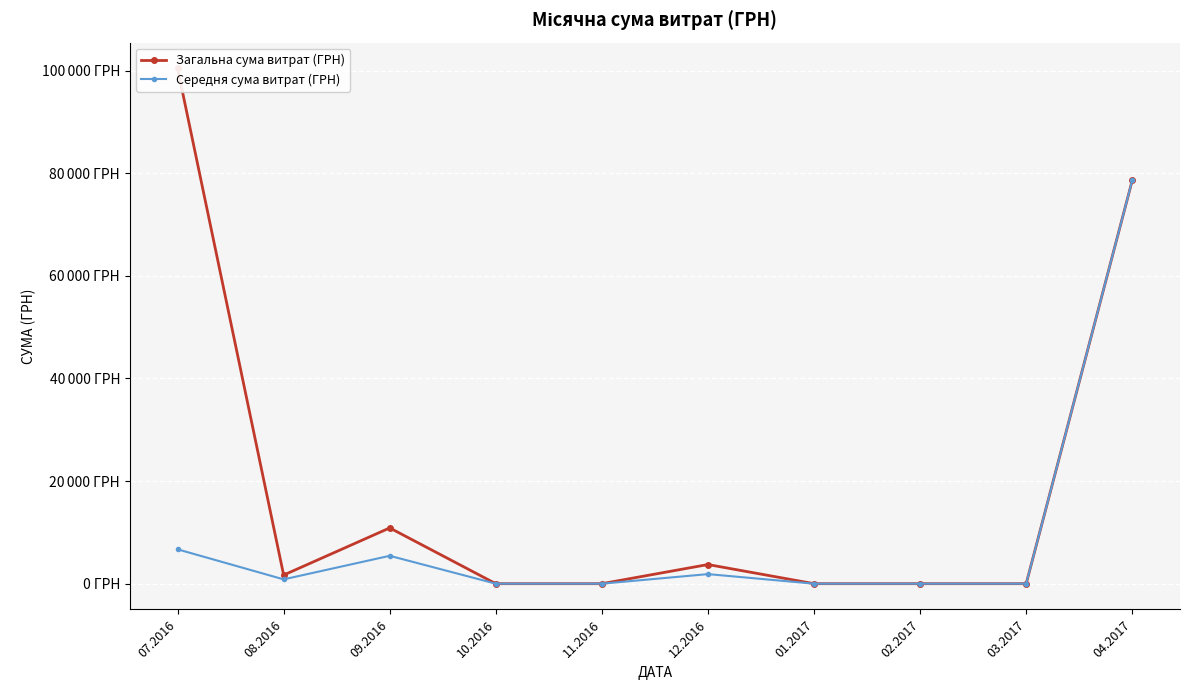

At which label does Загальна сума витрат (ГРН) first exceed 1680?

07.2016